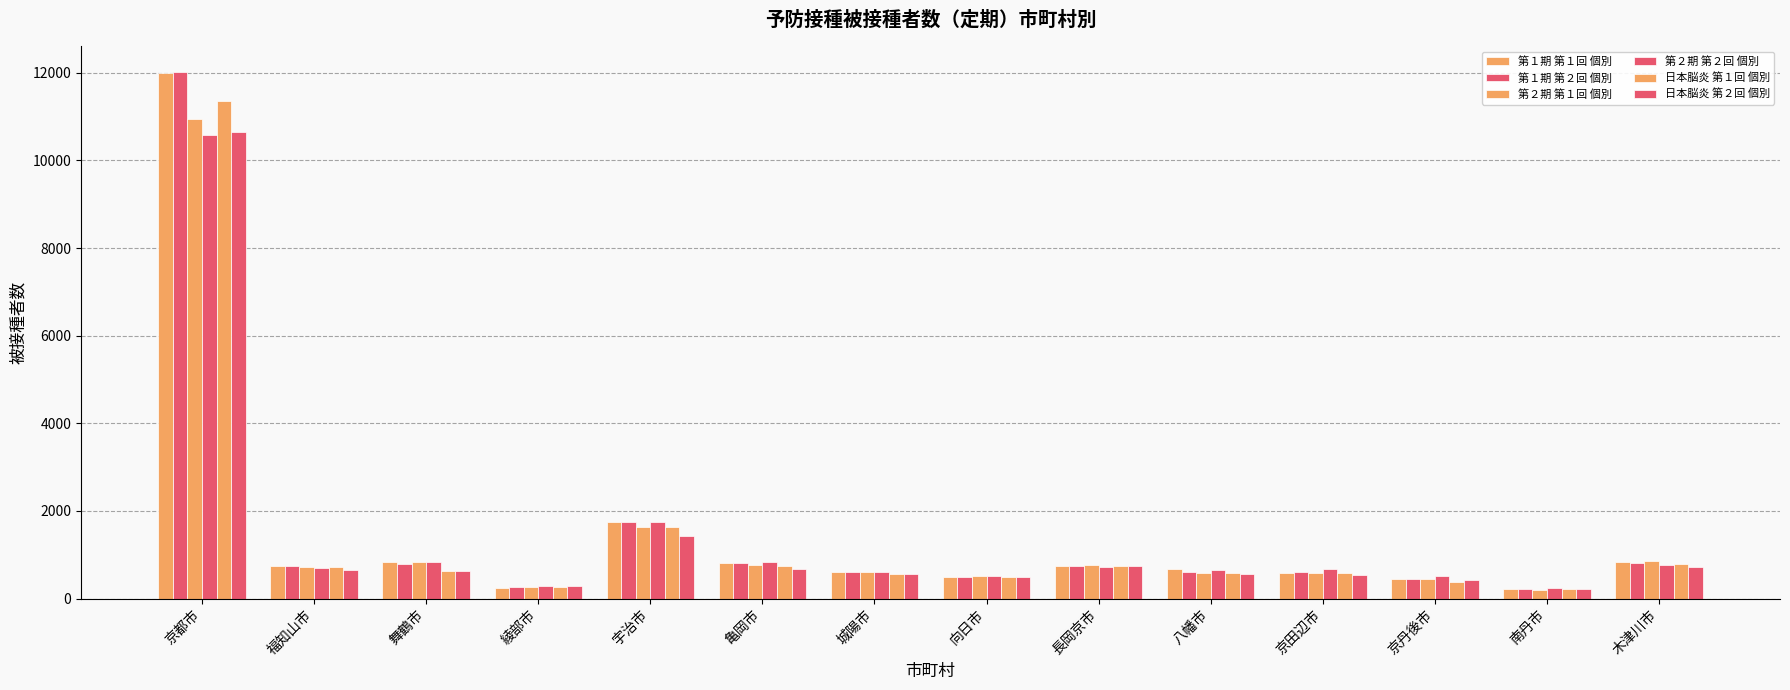

How many groups of bars are there?

14